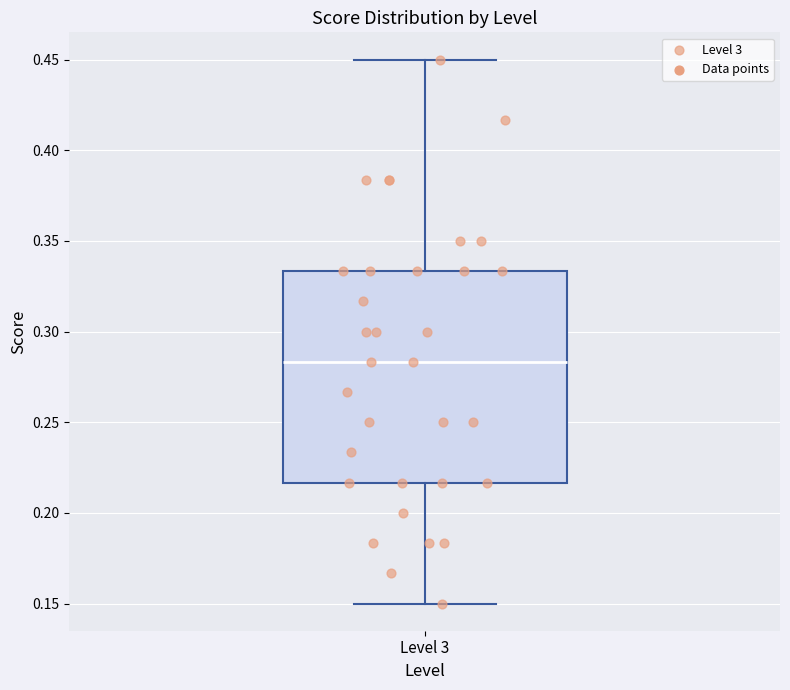

Read this box plot against the y-axis: the position of the median line, the range covered by the box, and the ends of both whiskers. The values are not printed on the chart, so give them approximately, as read against the axis.

median 0.285, box 0.215 to 0.335, whiskers 0.150 to 0.450